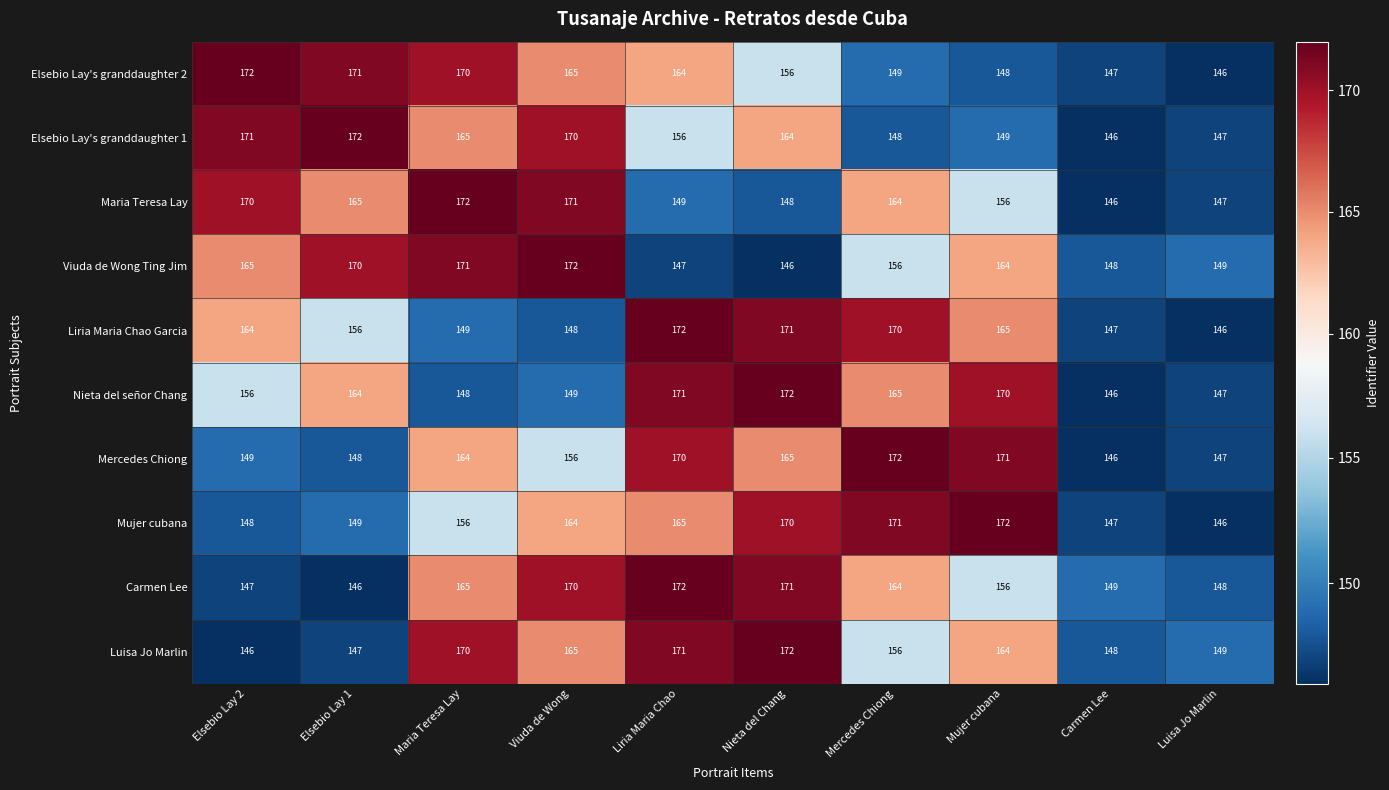

At how many categories does at least one series exceed 152?

8